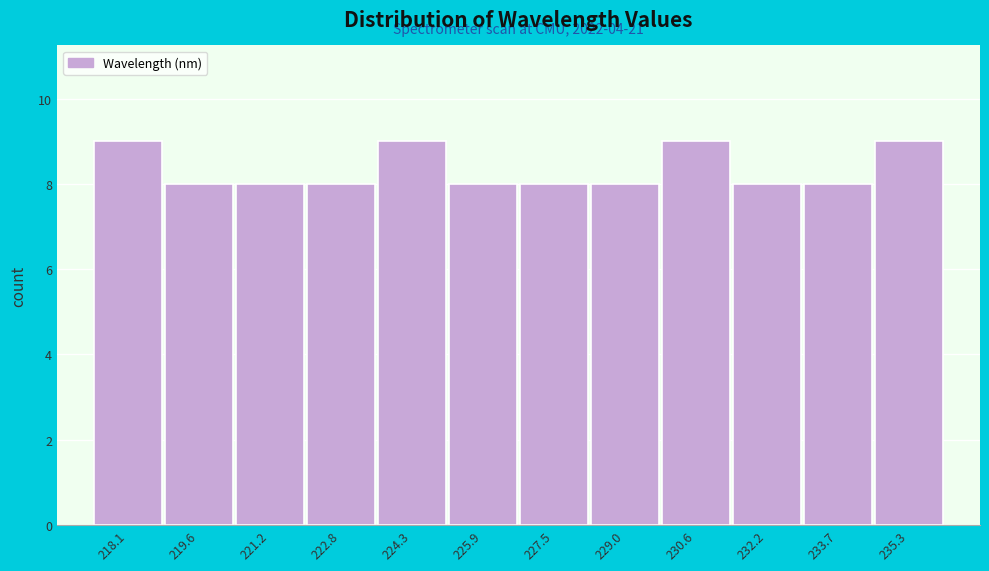

Reading left to right, what are all the values shown in this chart?

9	8	8	8	9	8	8	8	9	8	8	9